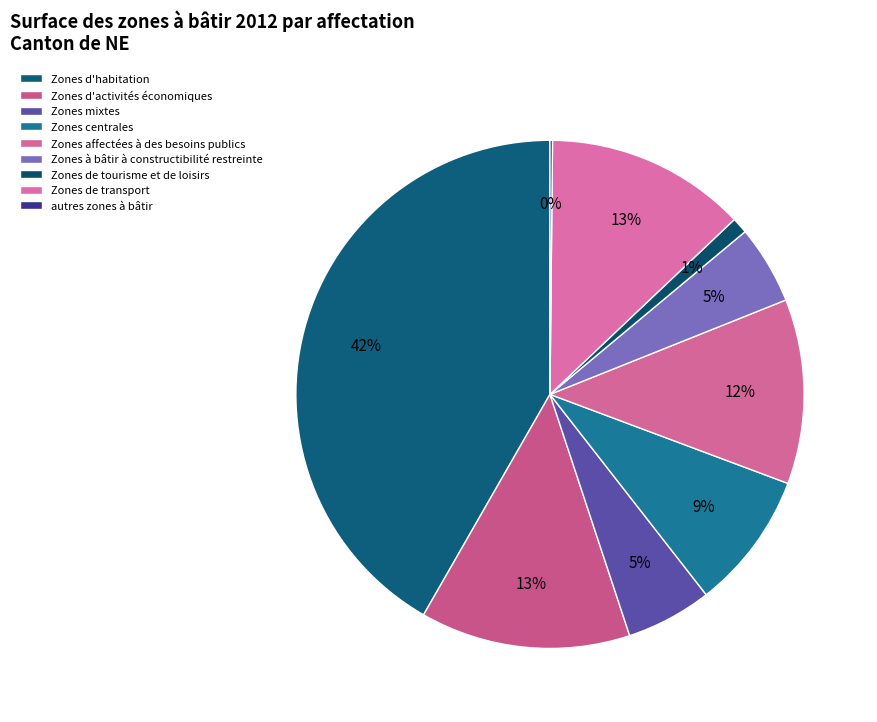

What is the change in value from Zones d'activités économiques to Zones à bâtir à constructibilité restreinte?

-453.3